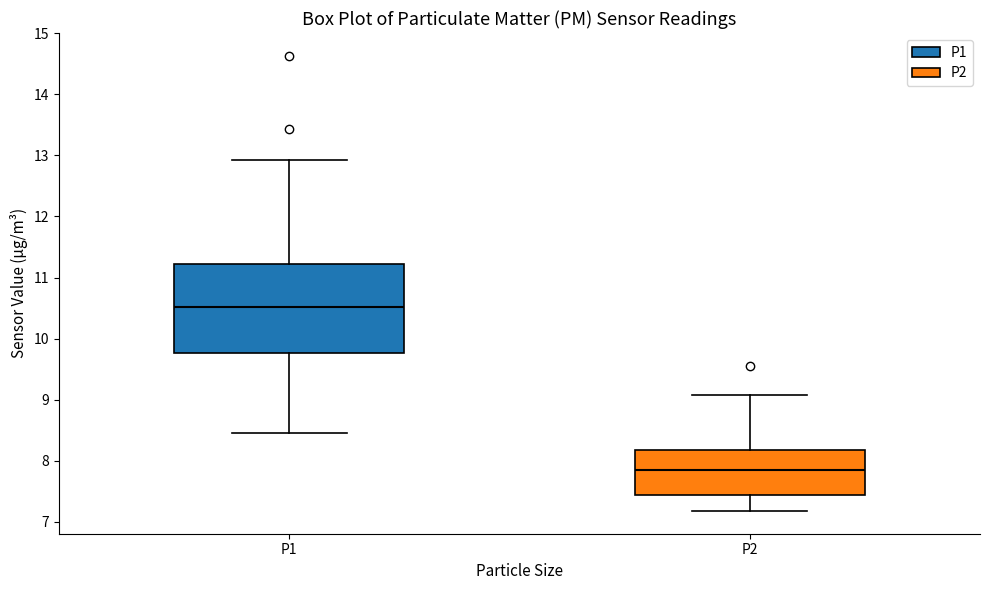

Reading left to right, transcribe this box plot: for each box, give where its median line is, the range the box spans, and where its two whiskers end, as read against the y-axis. The values are not printed on the chart, so give them approximately, as read against the axis.

P1: median 10.5, box 9.8 to 11.2, whiskers 8.5 to 12.9
P2: median 7.9, box 7.4 to 8.2, whiskers 7.2 to 9.1